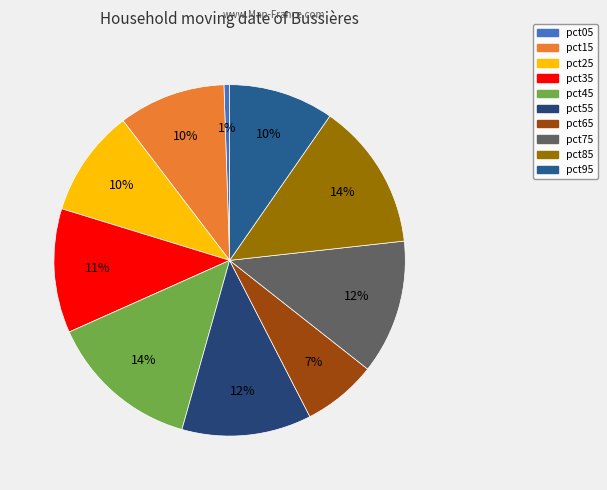

How many slices are in this pie chart?

10